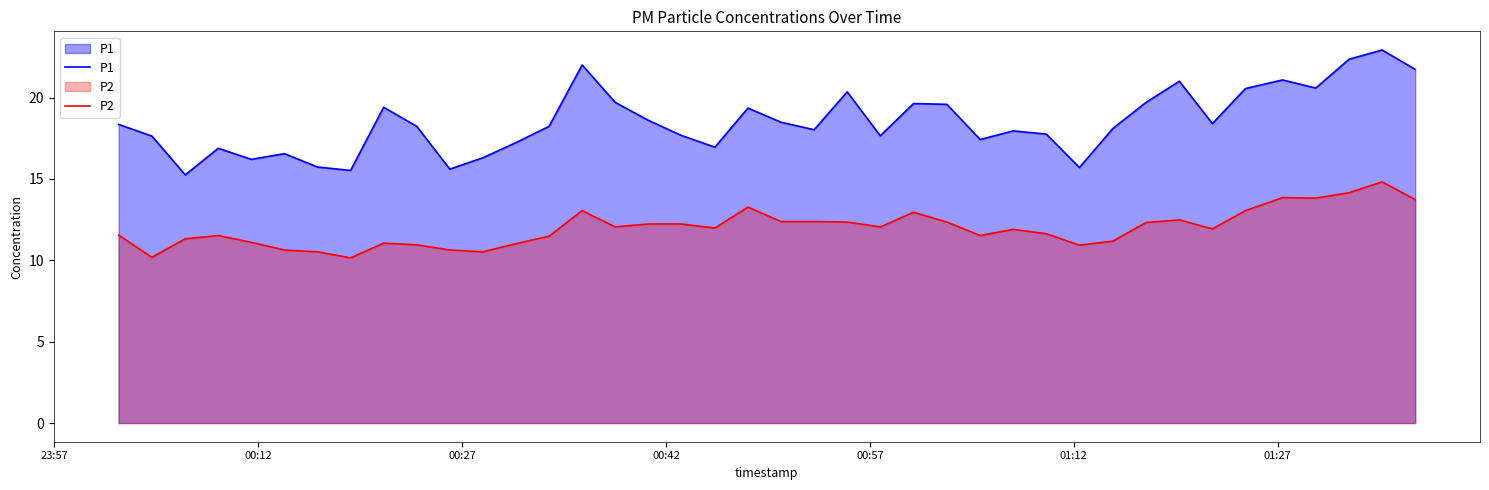

What are all the series names shown in the legend?

P1, P2